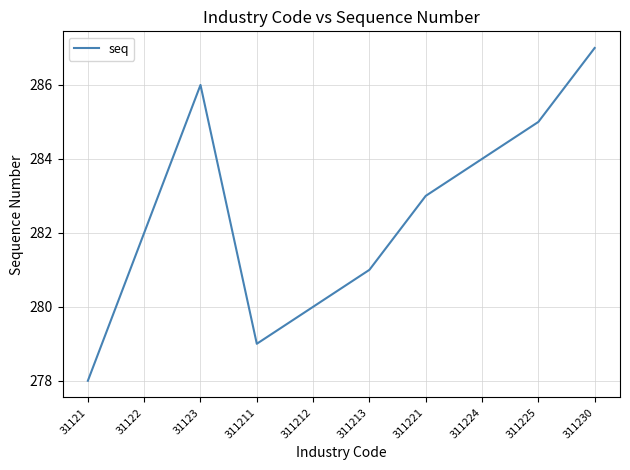

Approximately how many times larger is the value at 311212 compared to 31122?

1.0